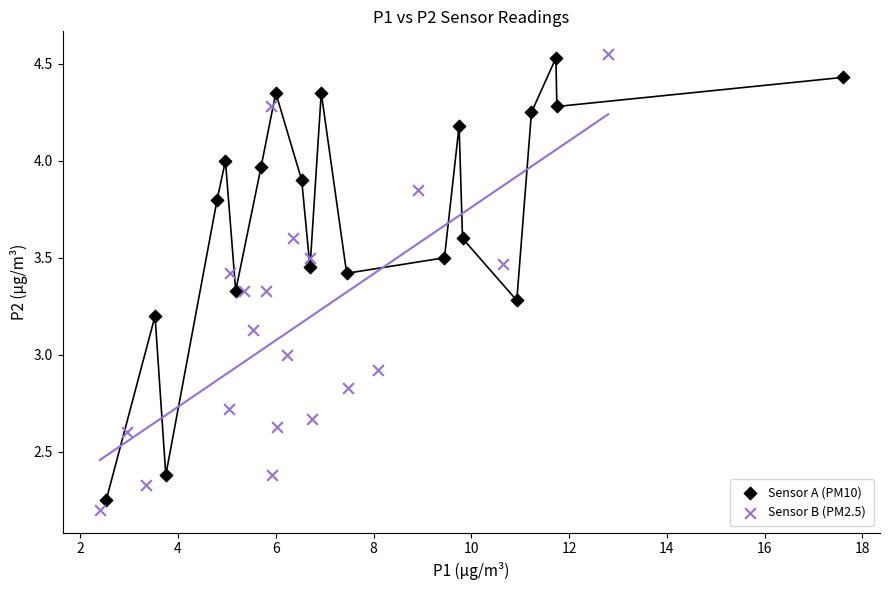

Which series reaches the minimum Y coordinate?

Sensor B (PM2.5)